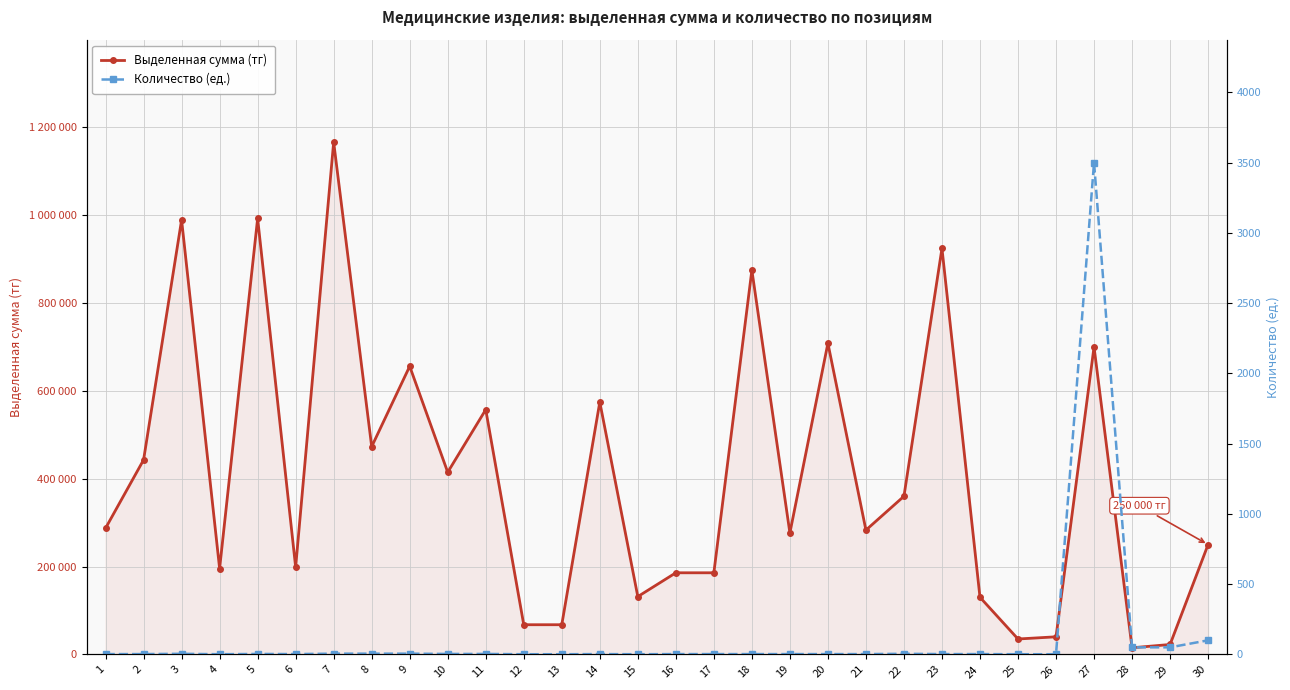

What is the average value of the Выделенная сумма (тг) series?

406864